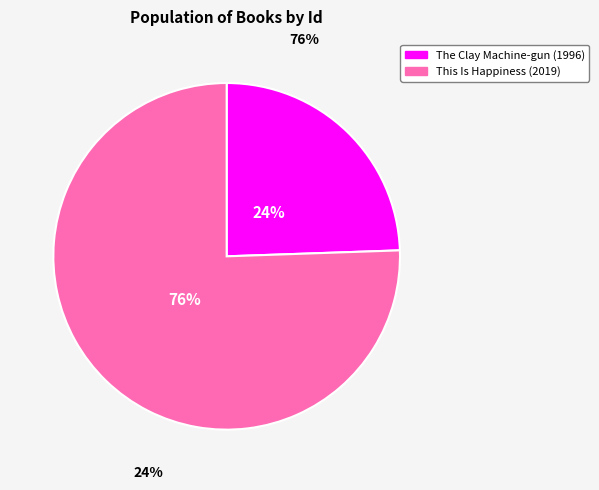

Is there any slice that represents more than half of the pie?

Yes